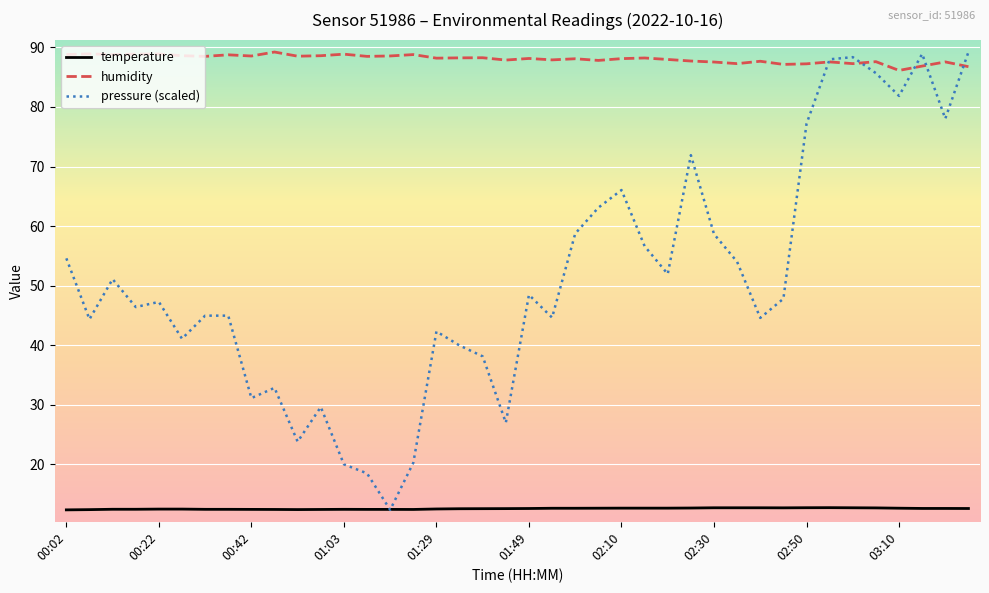

Rank the series by their average value, from lowest to highest.

temperature, pressure (scaled), humidity